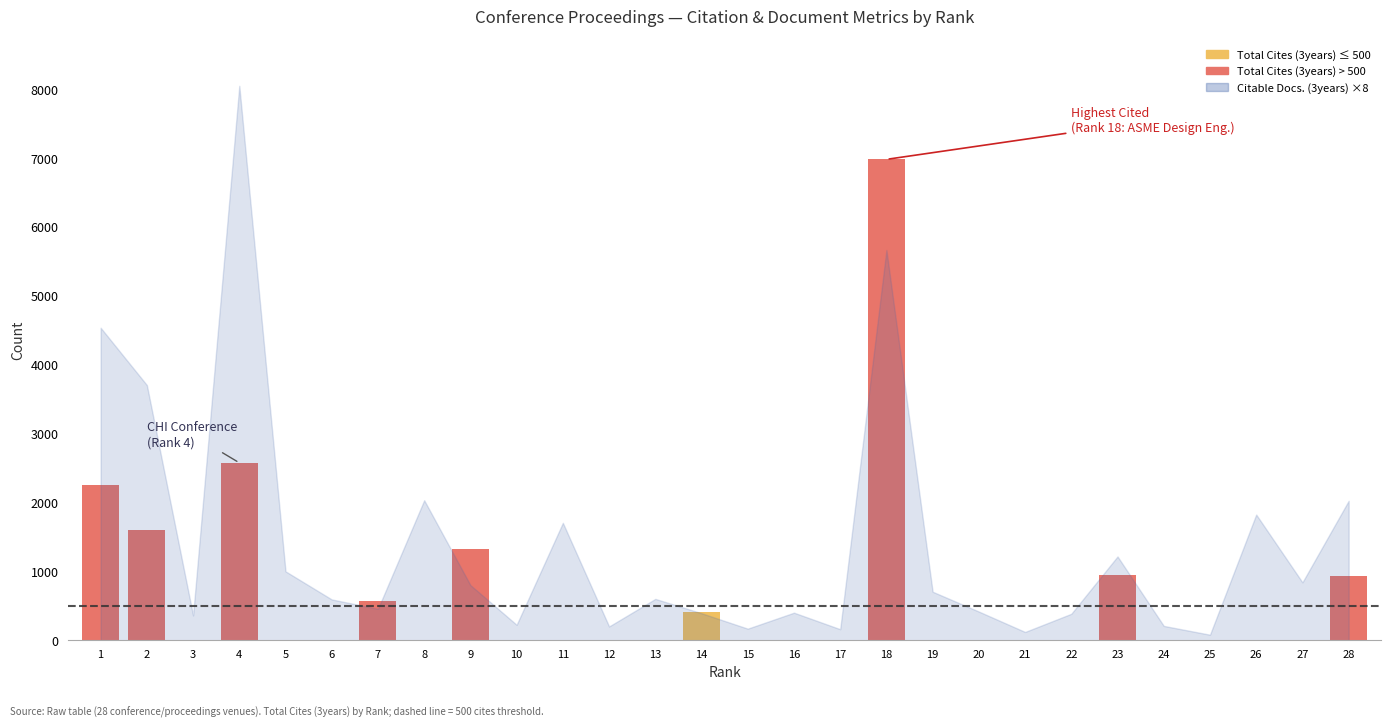

What is the change in value from 2 to 16?

-1597